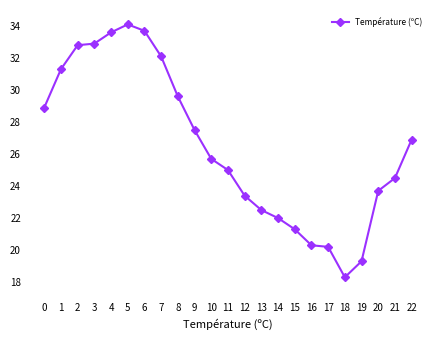

The chart shows a value of 44.1 at 0. True or false?

False